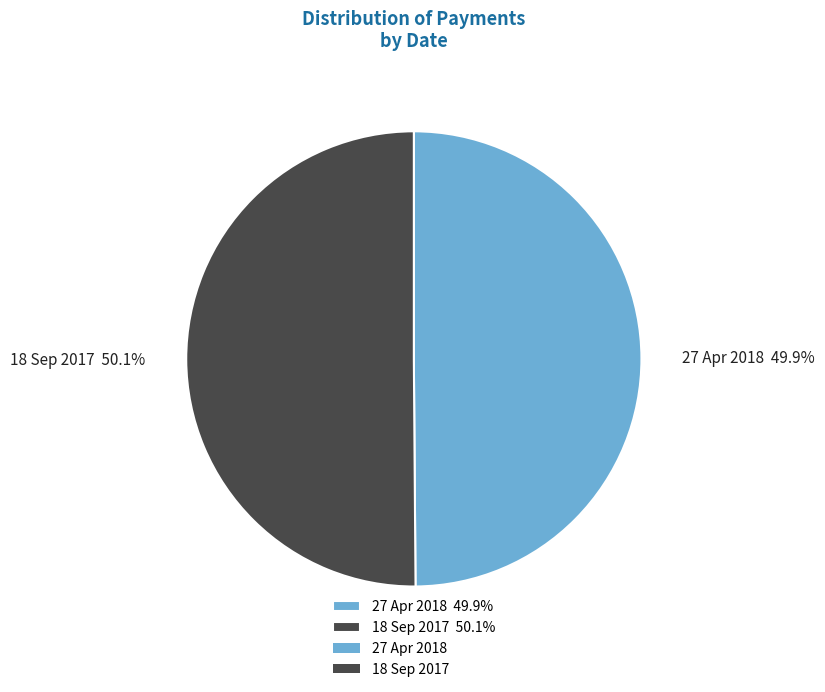

Is there a majority slice in this chart?

Yes